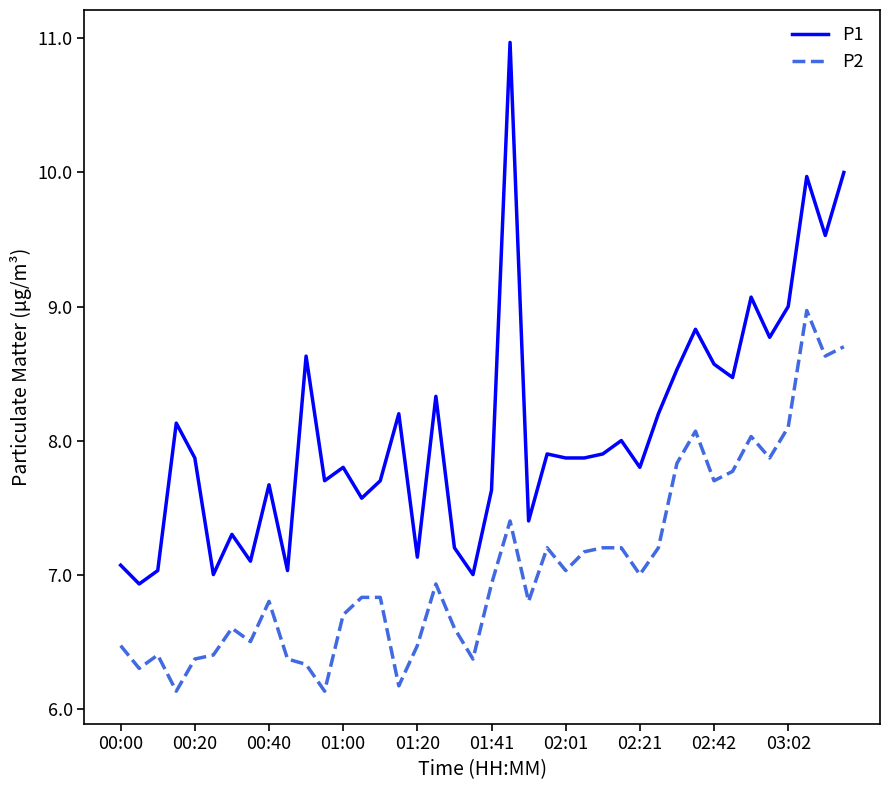

List the series in order of their overall mean, lowest first.

P2, P1